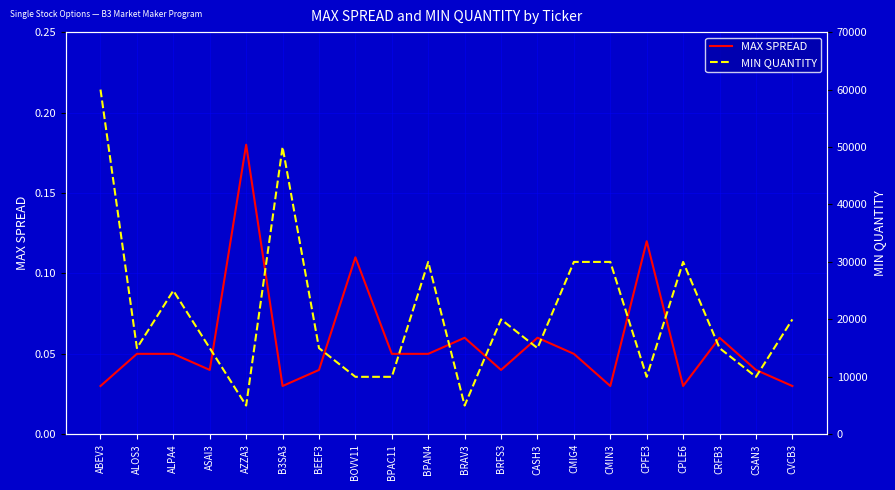

Which series has the largest range (max minus min)?

MIN QUANTITY